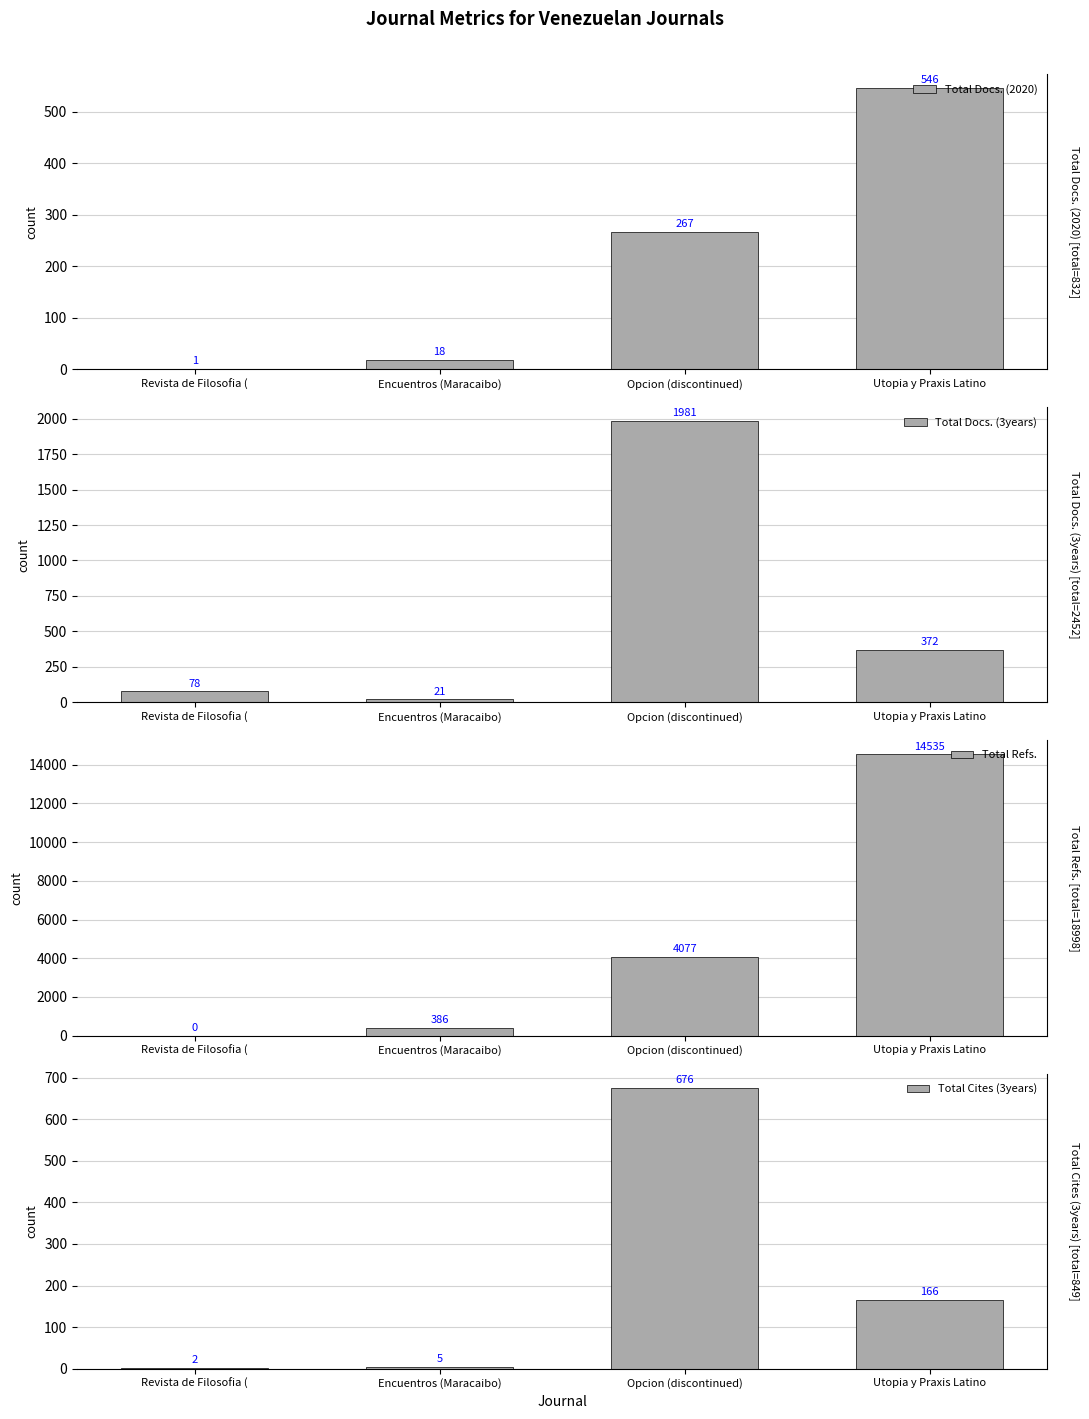

Rank the categories by Total Docs. (3years) value from highest to lowest.

Opcion (discontinued), Utopia y Praxis Latino, Revista de Filosofia (, Encuentros (Maracaibo)